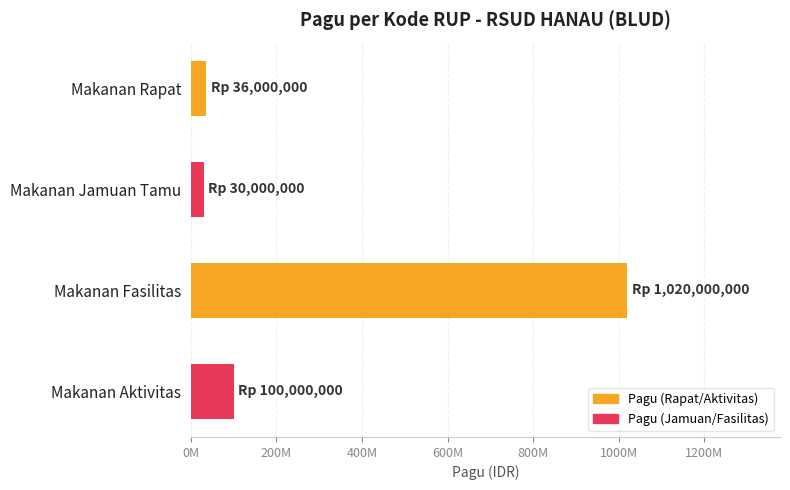

Does the chart contain any negative values?

No